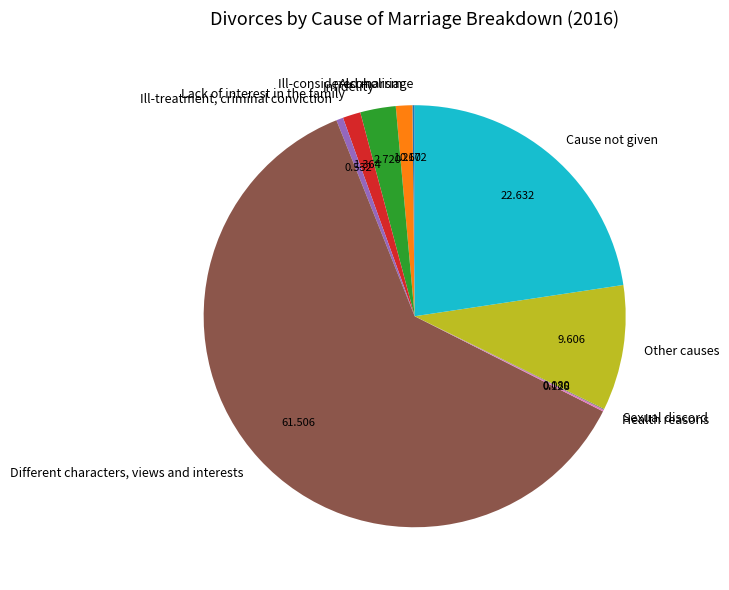

Is there any slice that represents more than half of the pie?

Yes